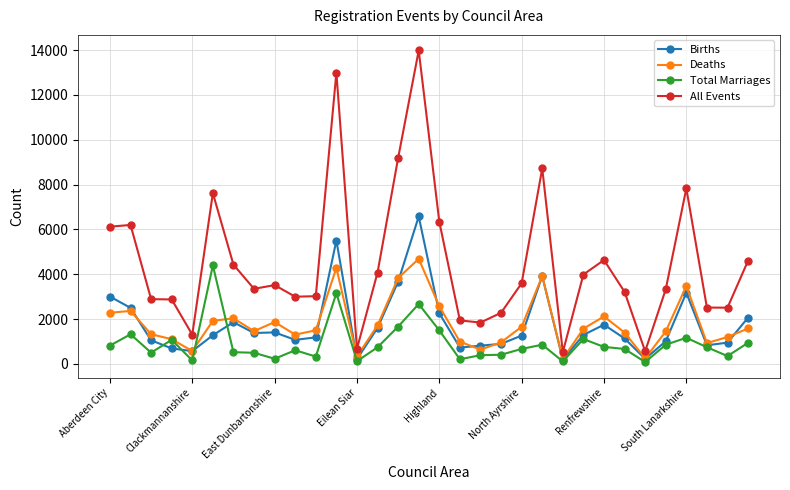

True or false: Births has more than 0 points higher than both neighbors.

True